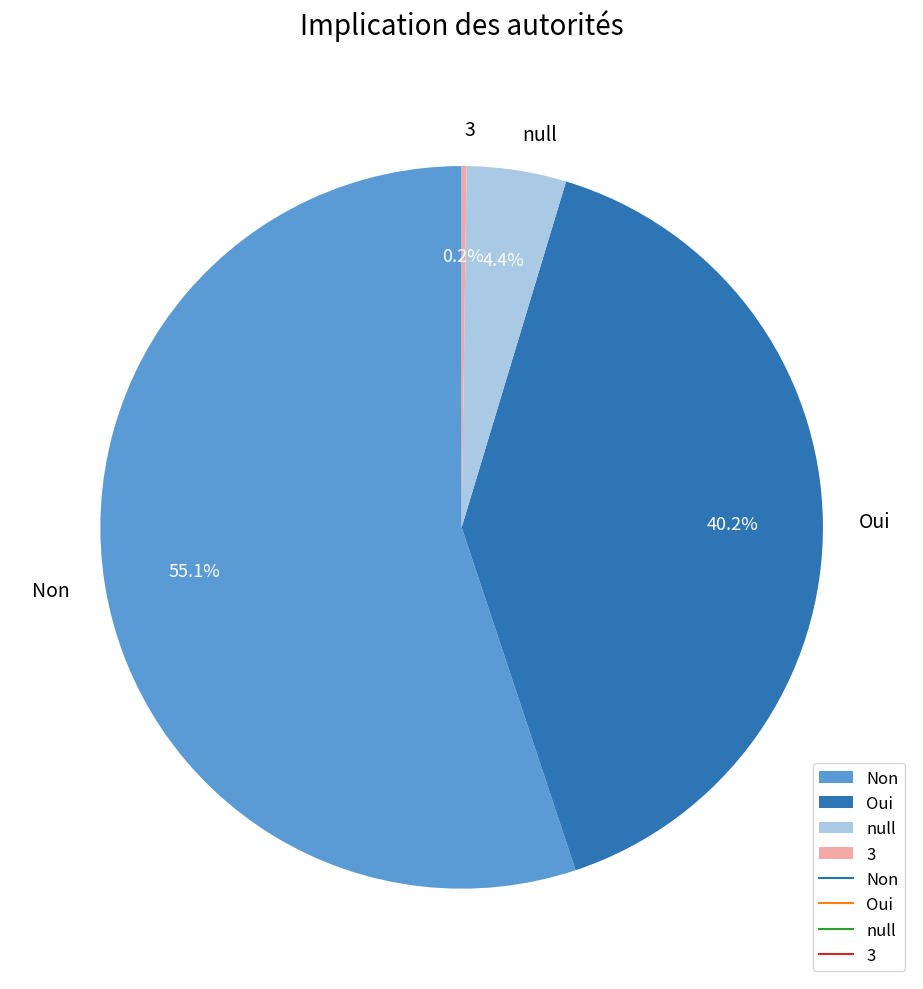

Combined, do null and Oui account for over 50%?

No